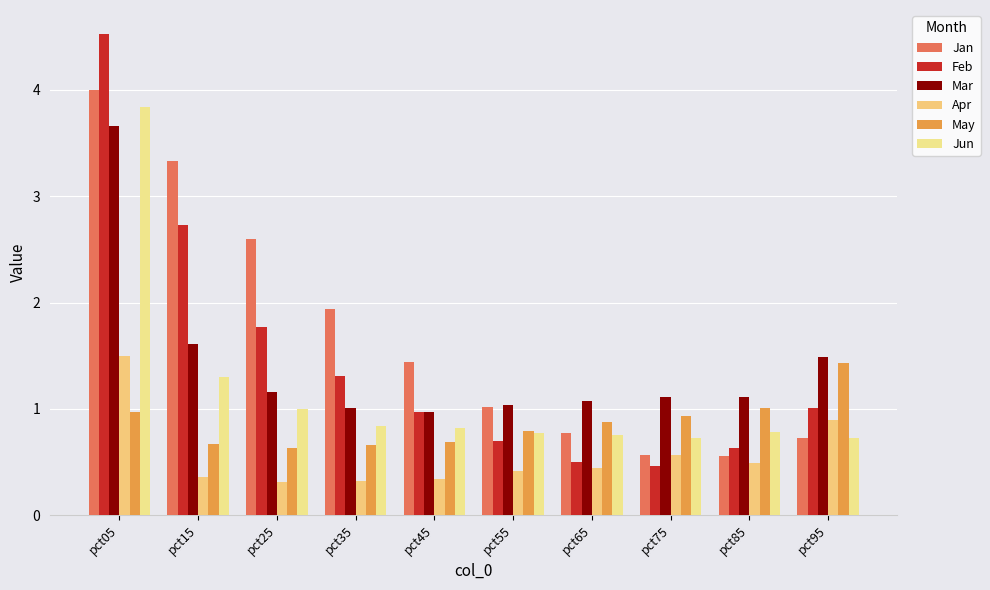

How many distinct data groups are displayed?

6